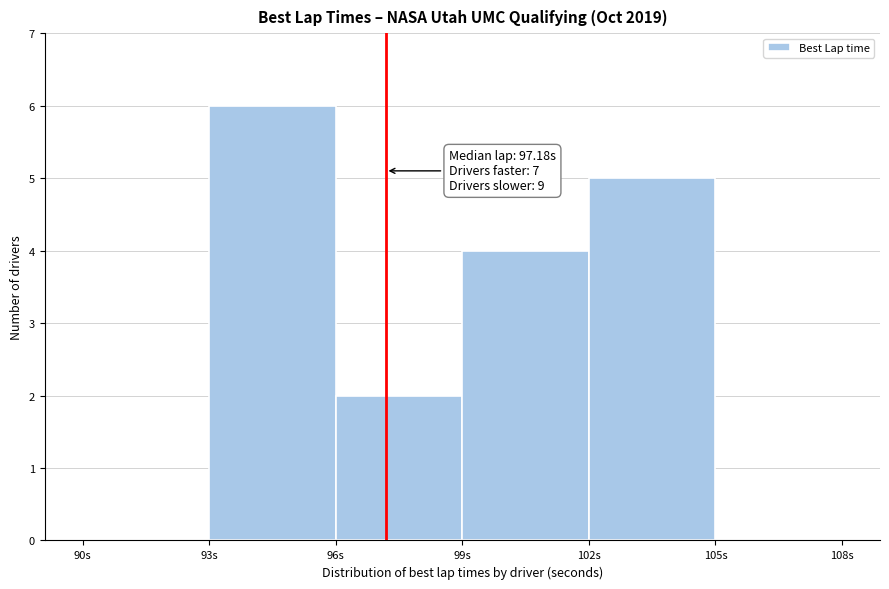

Which range on the x-axis has the tallest bar?

93 to 96